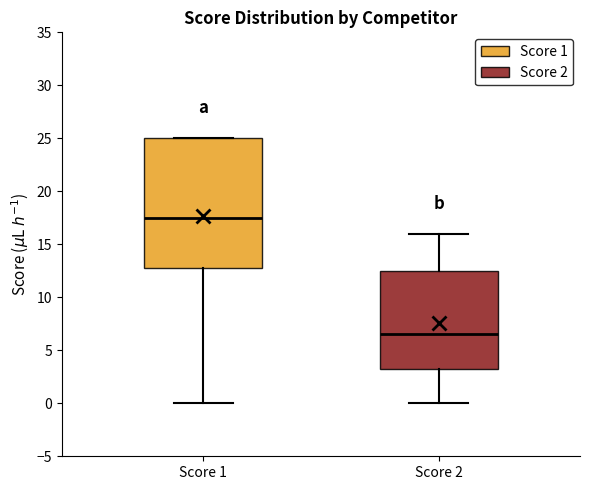

Which box's median line is the lowest?

Score 2